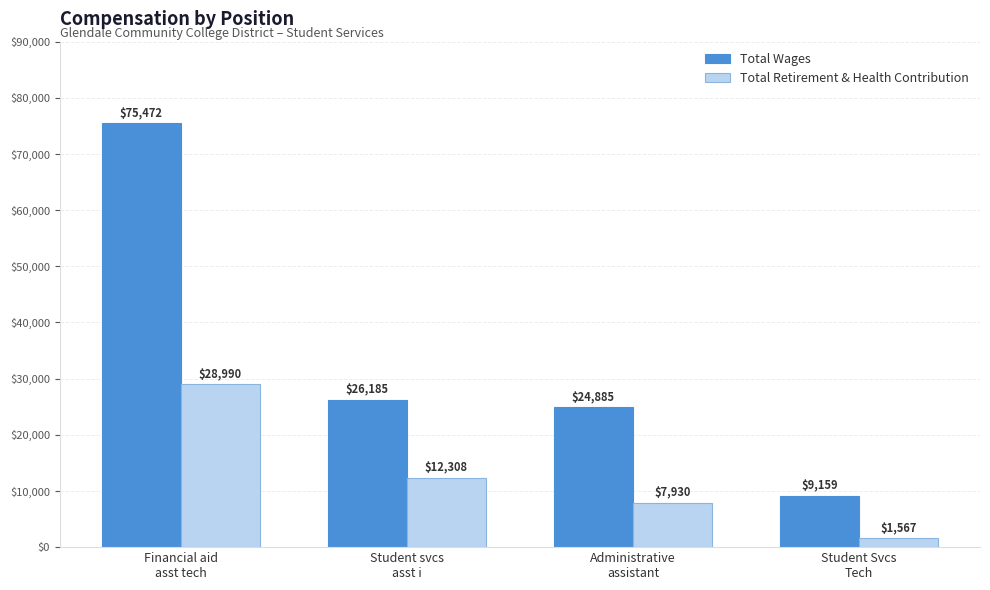

How many groups of bars are there?

4